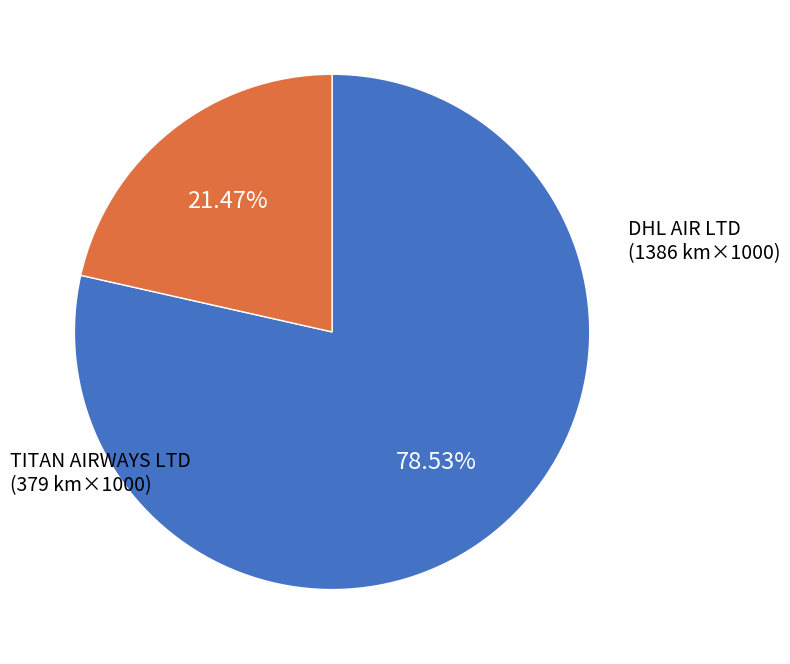

Does any single category account for the majority?

Yes